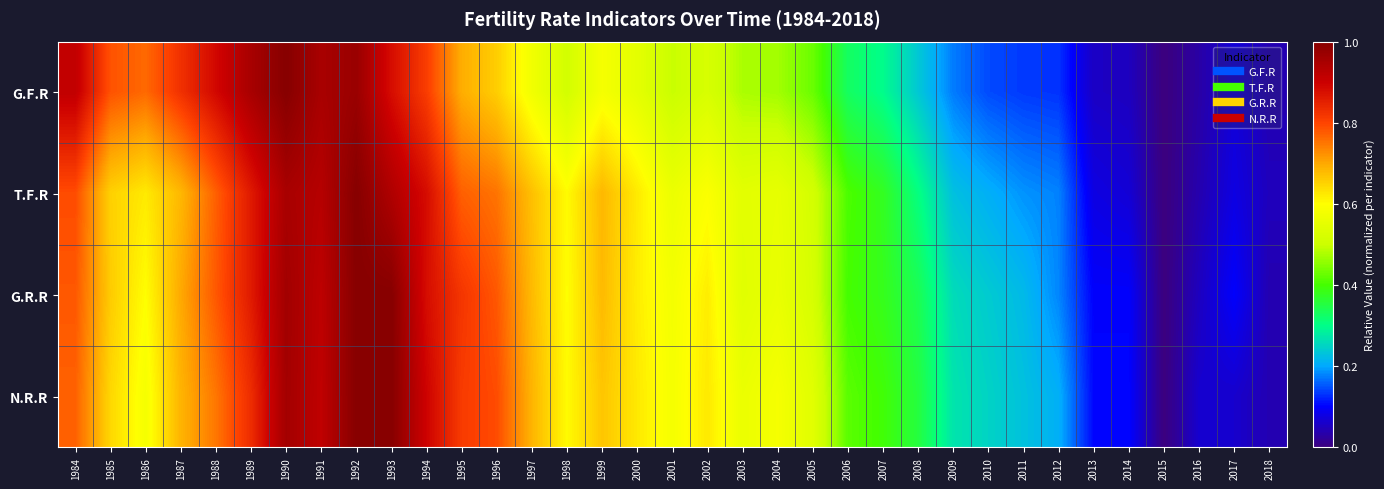

Reading left to right, transcribe all the data shown in this chart.

G.F.R: 1984=0.9	1985=0.8	1986=0.8	1987=0.8	1988=0.9	1989=1.0	1990=1.0	1991=1.0	1992=1.0	1993=0.9	1994=0.8	1995=0.7	1996=0.7	1997=0.6	1998=0.5	1999=0.6	2000=0.5	2001=0.5	2002=0.5	2003=0.5	2004=0.5	2005=0.4	2006=0.3	2007=0.3	2008=0.2	2009=0.2	2010=0.1	2011=0.1	2012=0.1	2013=0.1	2014=0.1	2015=0.0	2016=0.0	2017=0.1	2018=0.0
T.F.R: 1984=0.8	1985=0.7	1986=0.6	1987=0.7	1988=0.8	1989=0.9	1990=1.0	1991=0.9	1992=1.0	1993=0.9	1994=0.9	1995=0.8	1996=0.8	1997=0.7	1998=0.6	1999=0.7	2000=0.6	2001=0.6	2002=0.6	2003=0.5	2004=0.6	2005=0.5	2006=0.4	2007=0.4	2008=0.3	2009=0.2	2010=0.2	2011=0.2	2012=0.2	2013=0.1	2014=0.1	2015=0.0	2016=0.0	2017=0.1	2018=0.0
G.R.R: 1984=0.8	1985=0.7	1986=0.6	1987=0.7	1988=0.8	1989=0.9	1990=1.0	1991=0.9	1992=1.0	1993=1.0	1994=0.9	1995=0.8	1996=0.8	1997=0.7	1998=0.6	1999=0.7	2000=0.6	2001=0.6	2002=0.6	2003=0.5	2004=0.6	2005=0.5	2006=0.4	2007=0.4	2008=0.3	2009=0.3	2010=0.2	2011=0.2	2012=0.2	2013=0.1	2014=0.1	2015=0.0	2016=0.1	2017=0.1	2018=0.0
N.R.R: 1984=0.8	1985=0.6	1986=0.6	1987=0.7	1988=0.7	1989=0.8	1990=1.0	1991=0.9	1992=1.0	1993=1.0	1994=0.9	1995=0.8	1996=0.8	1997=0.7	1998=0.6	1999=0.7	2000=0.6	2001=0.6	2002=0.6	2003=0.6	2004=0.6	2005=0.5	2006=0.4	2007=0.4	2008=0.4	2009=0.3	2010=0.2	2011=0.2	2012=0.2	2013=0.1	2014=0.1	2015=0.0	2016=0.1	2017=0.1	2018=0.0